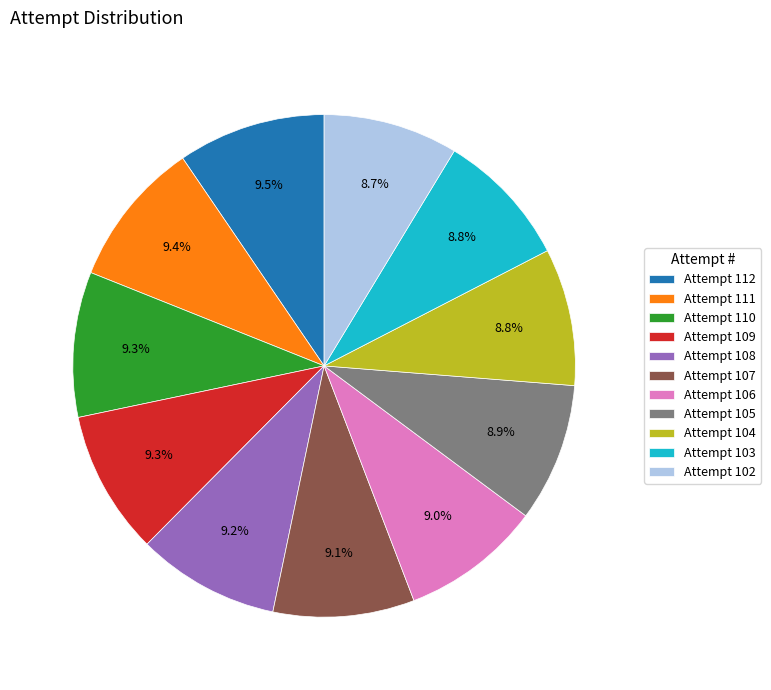

How much of the chart is everything except Attempt 108?

90.8%